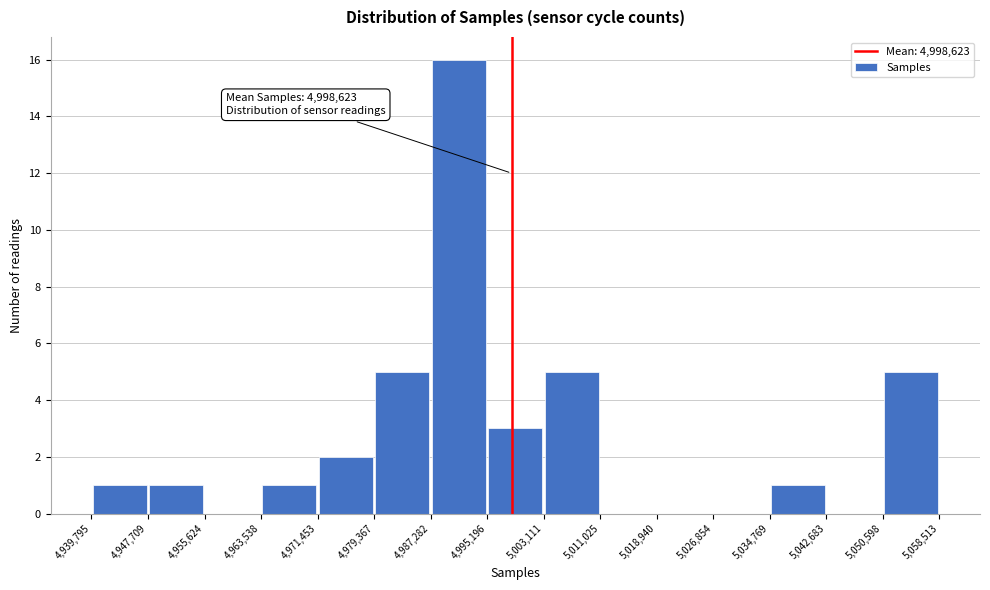

Over which range of the x-axis is the bar tallest?

4,987,282 to 4,995,196